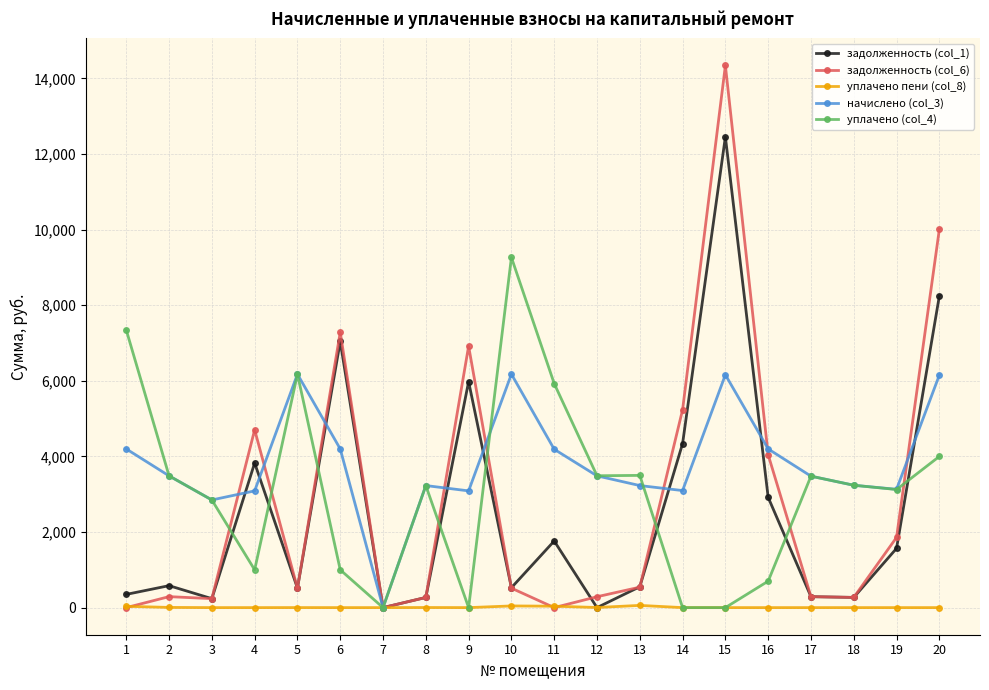

What is the greatest value displayed?

14342.8